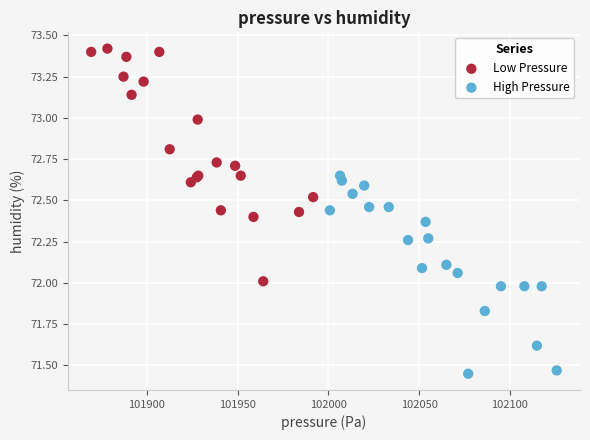

Which series has the widest spread of Y values?

Low Pressure